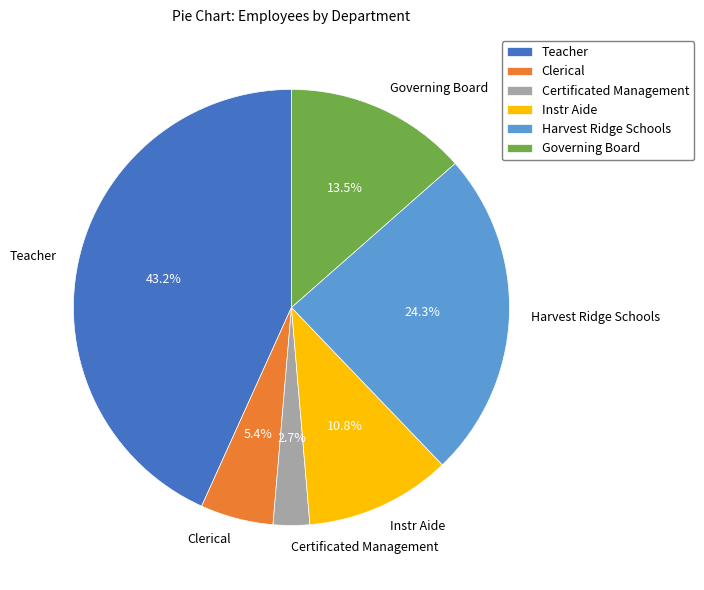

Combined, do Governing Board and Clerical account for over 50%?

No